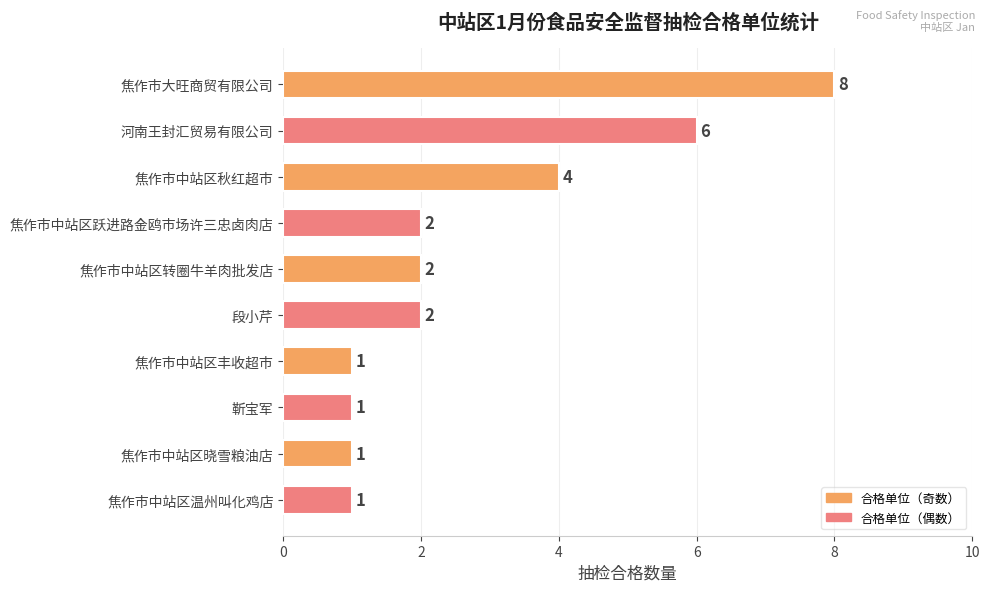

Reading bottom to top, transcribe all the data shown in this chart.

焦作市中站区温州叫化鸡店=1	焦作市中站区晓雪粮油店=1	靳宝军=1	焦作市中站区丰收超市=1	段小芹=2	焦作市中站区转圈牛羊肉批发店=2	焦作市中站区跃进路金鸥市场许三忠卤肉店=2	焦作市中站区秋红超市=4	河南王封汇贸易有限公司=6	焦作市大旺商贸有限公司=8